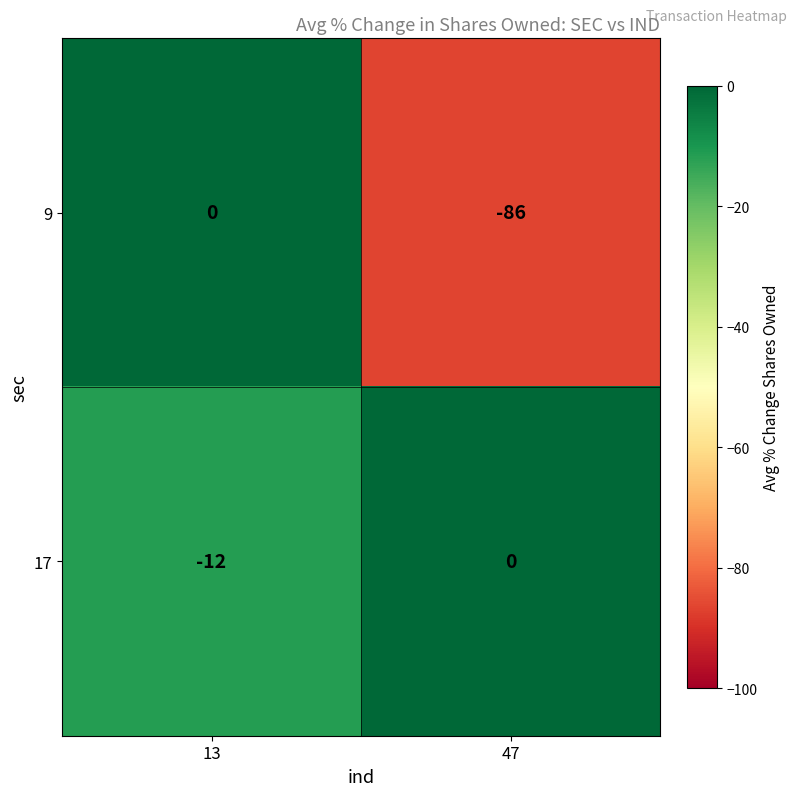

Rank the series by their average value, from lowest to highest.

9, 17